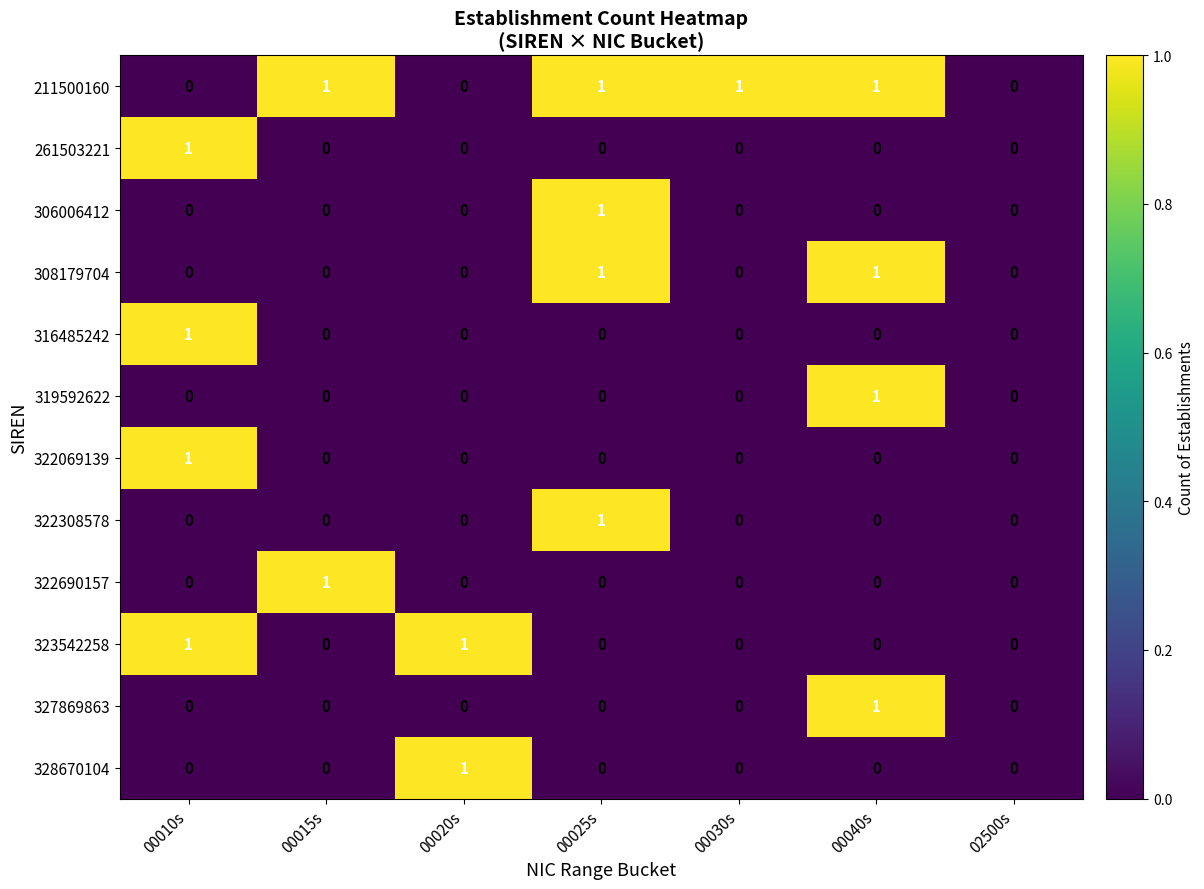

What is the spread (max minus min) of values at 00010s?

1